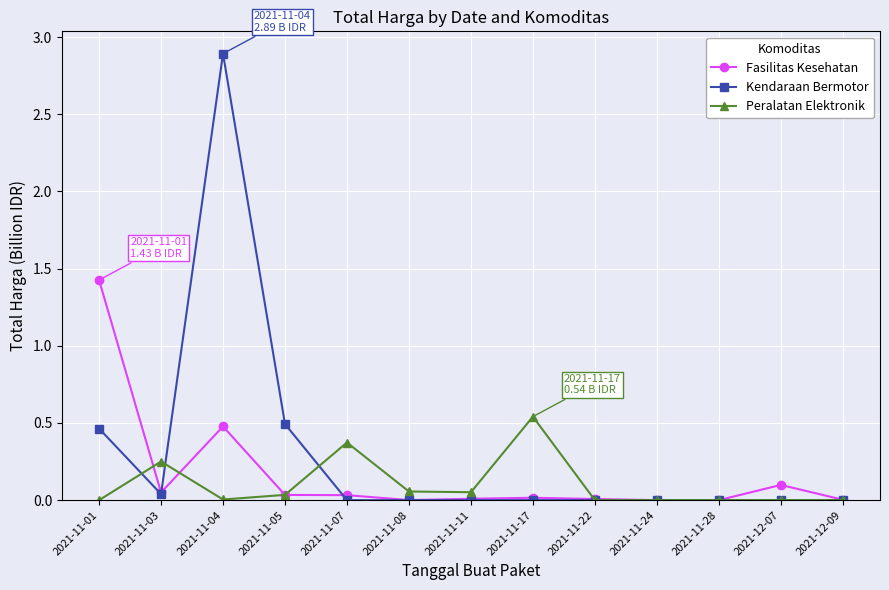

The value of Peralatan Elektronik at 2021-11-17 is 0.2. True or false?

False